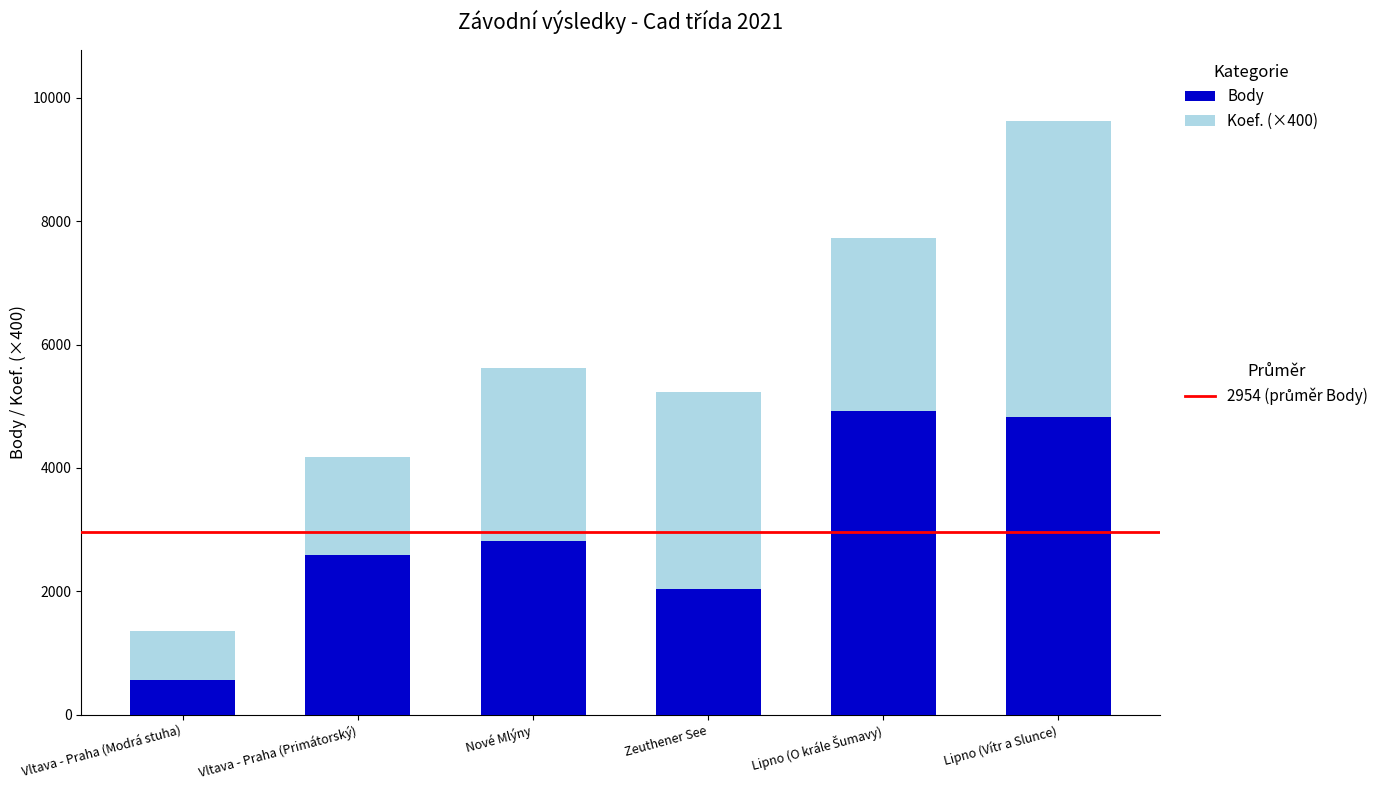

What is the total value across all series at Zeuthener See?

5229